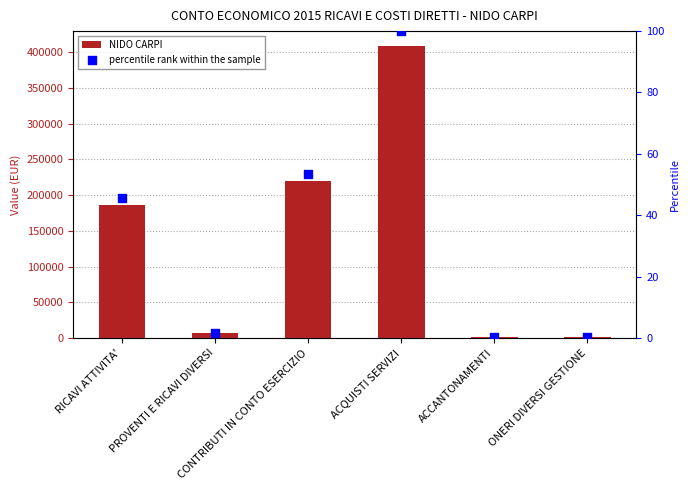

What are all the series names shown in the legend?

NIDO CARPI, percentile rank within the sample